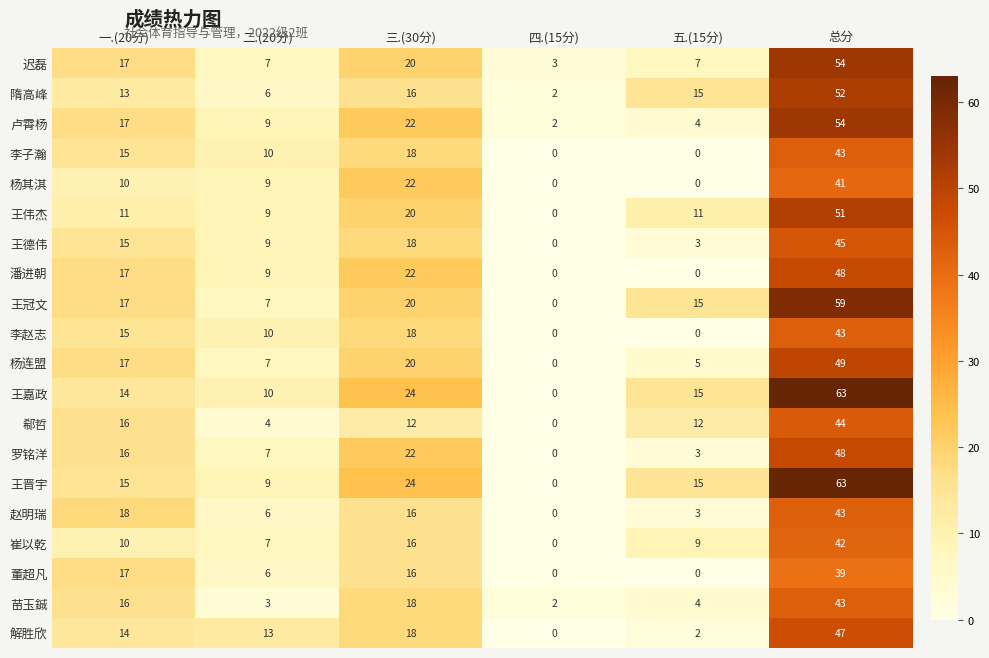

How many positive values does the 杨连盟 series have?

5